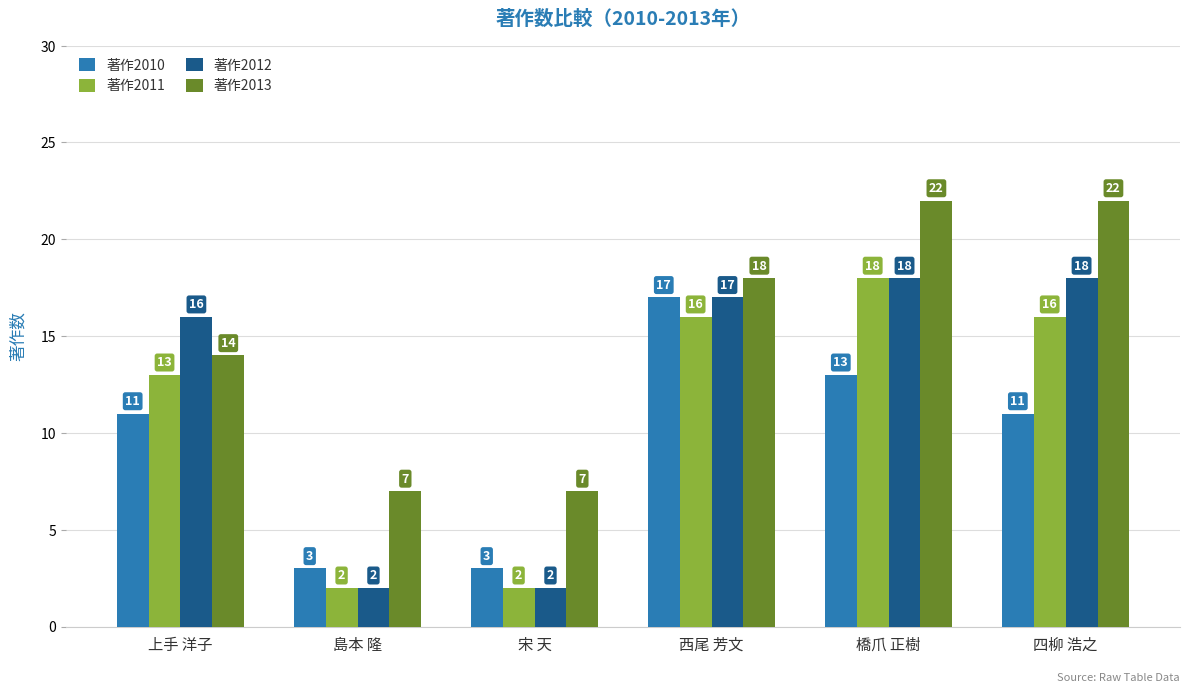

What is the lowest value of the 著作2010 series?

3